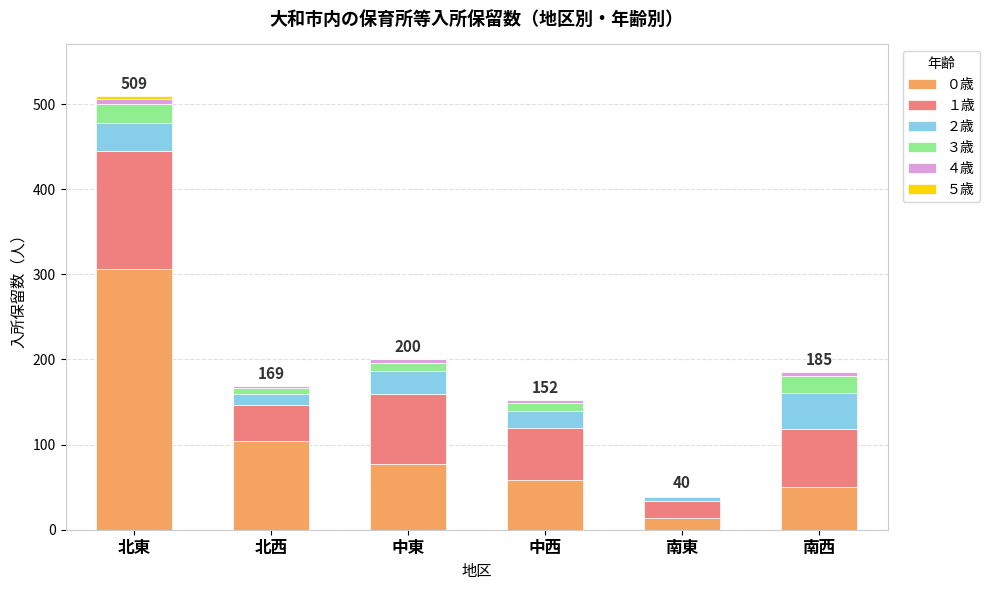

Are the bars horizontal?

No